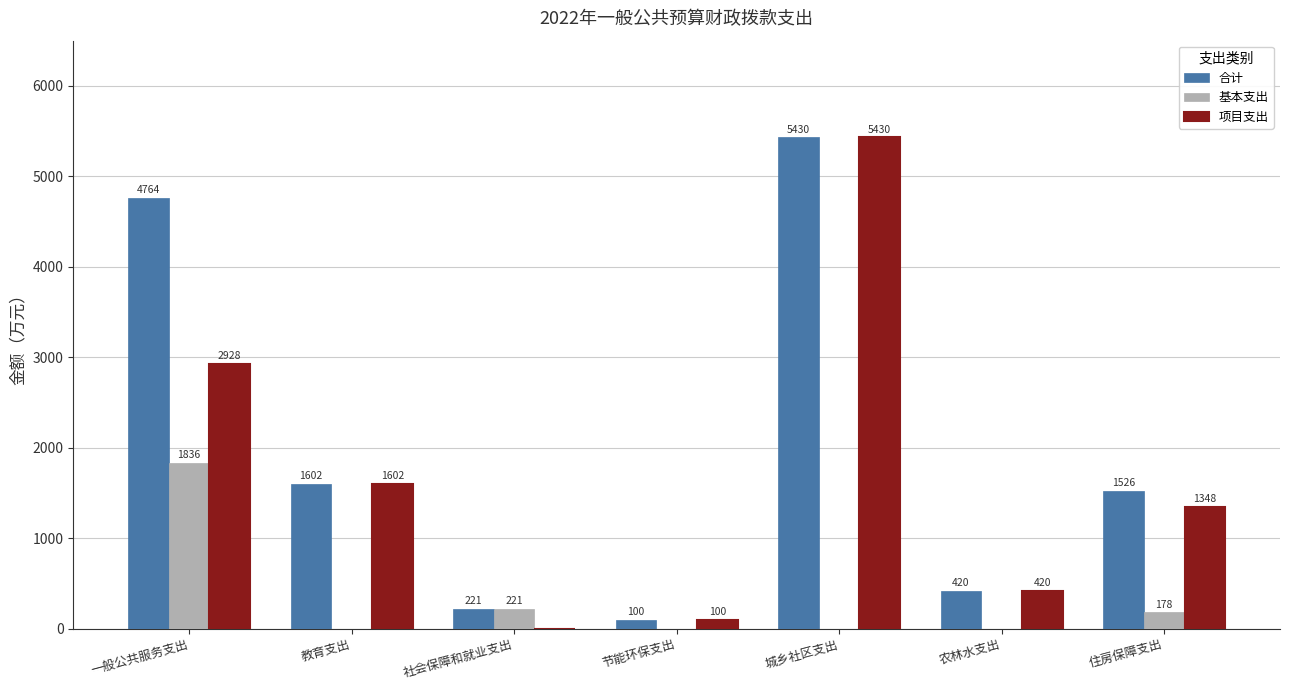

What is the highest value of the 项目支出 series?

5430.4